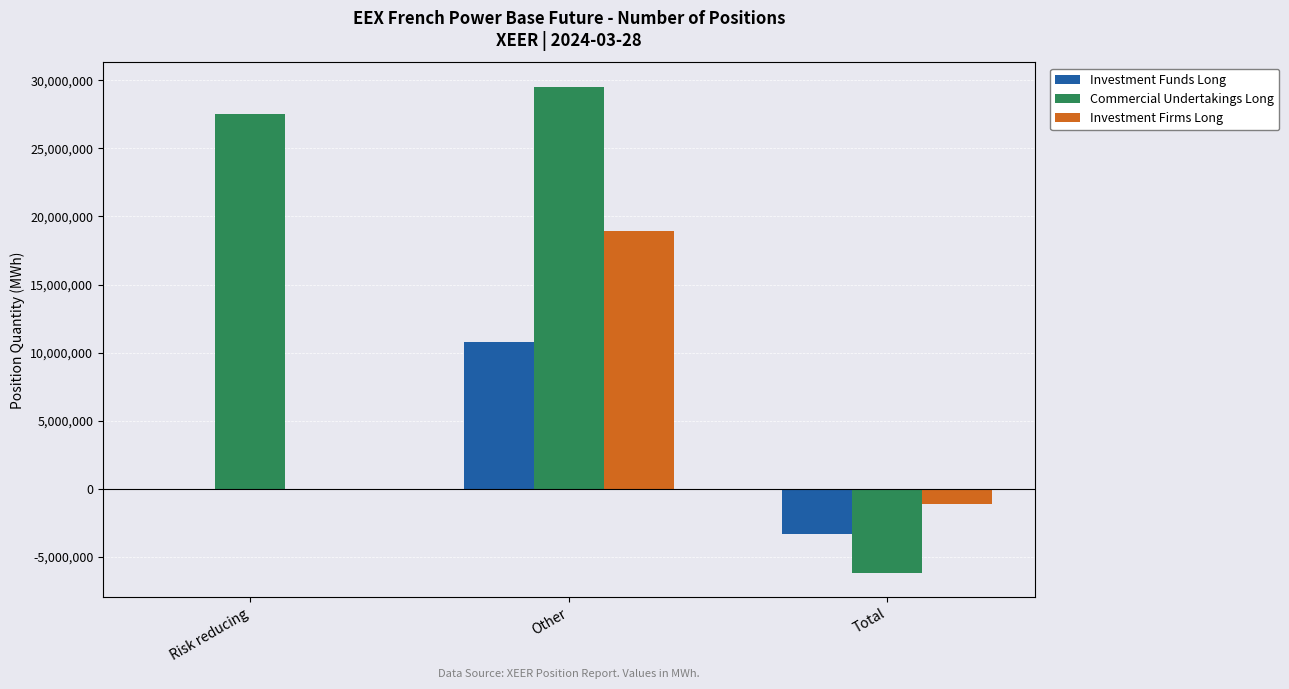

Count the number of categories in the chart.

3